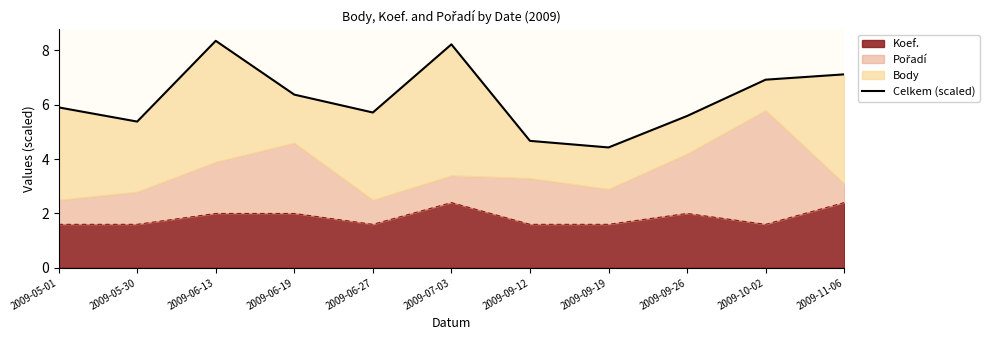

What is the difference between the second highest and minimum values?

3.8